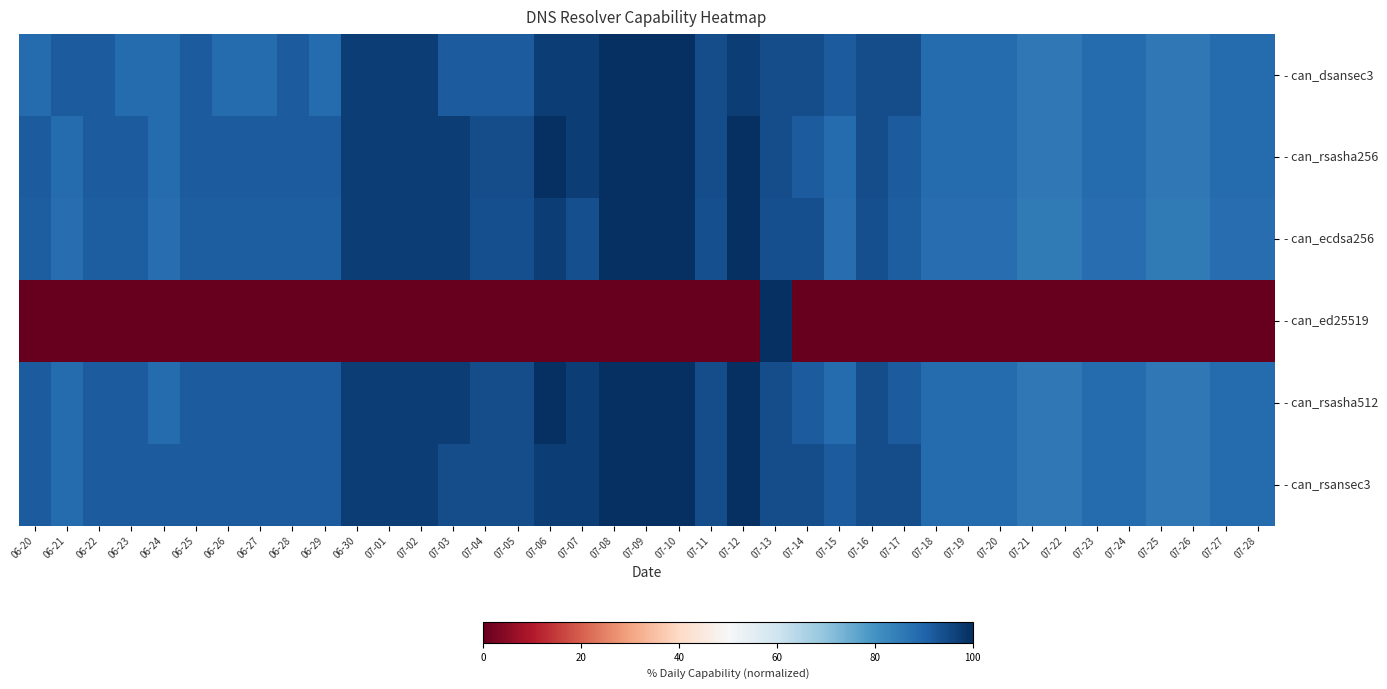

Which label corresponds to the smallest value in the chart?

06-20